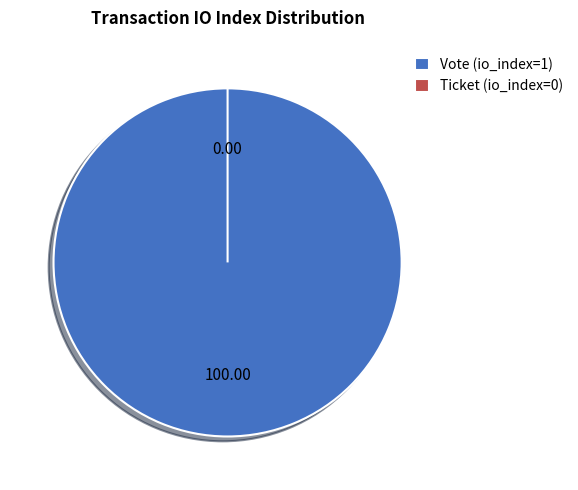

To the nearest percent, what is the average slice percentage?

50%